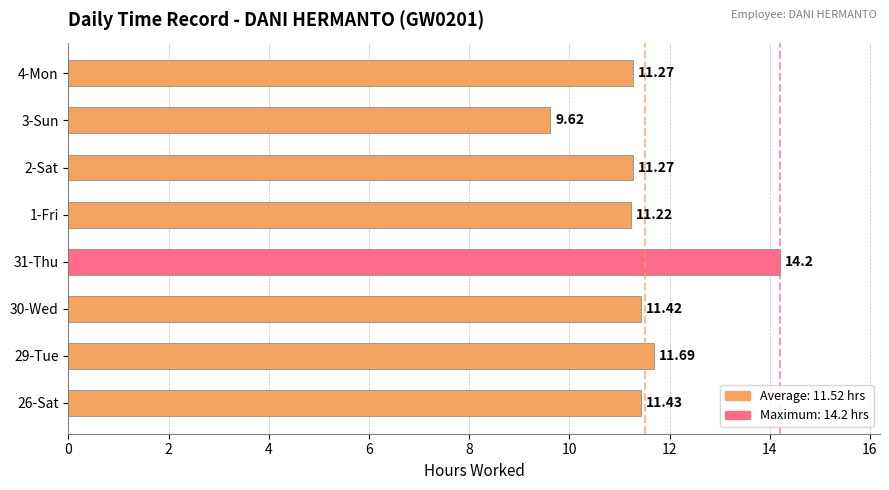

At which category does the chart reach its peak across all series?

31-Thu